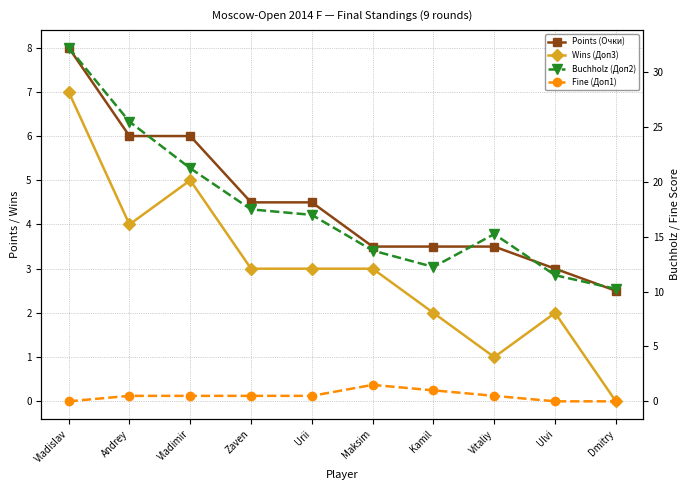

Which label corresponds to the largest value in the chart?

Vladislav